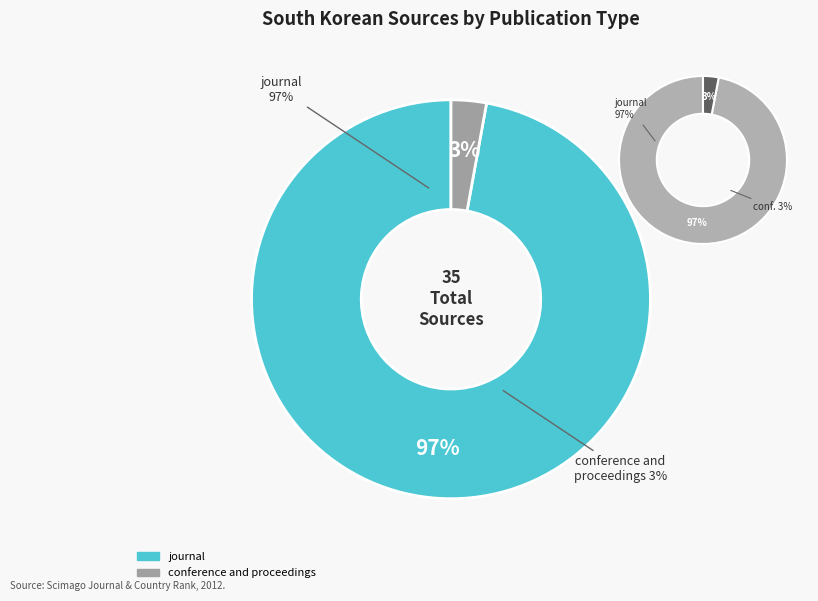

What is the largest slice in the pie chart?

journal